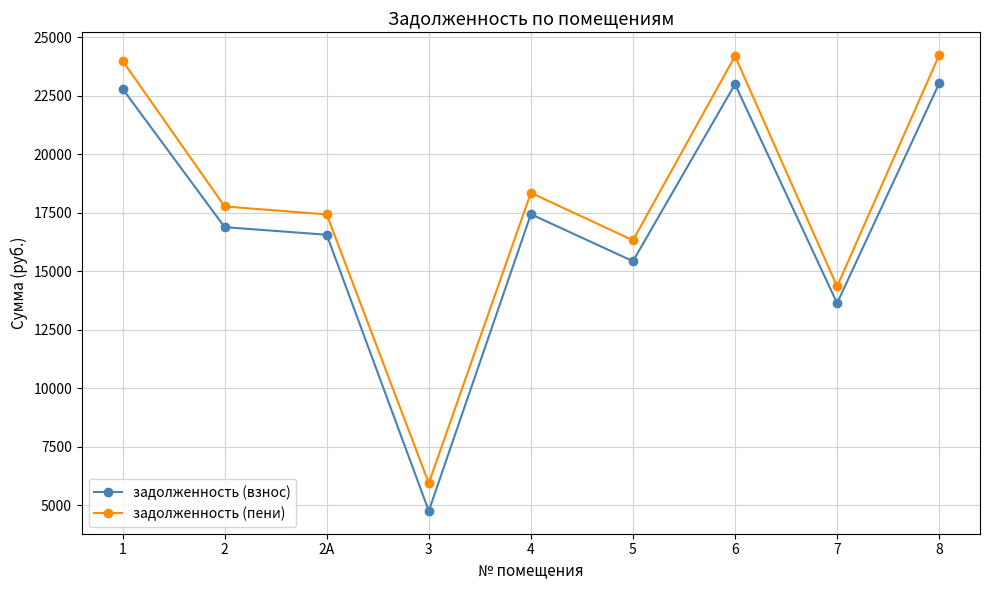

Count the number of categories in the chart.

9